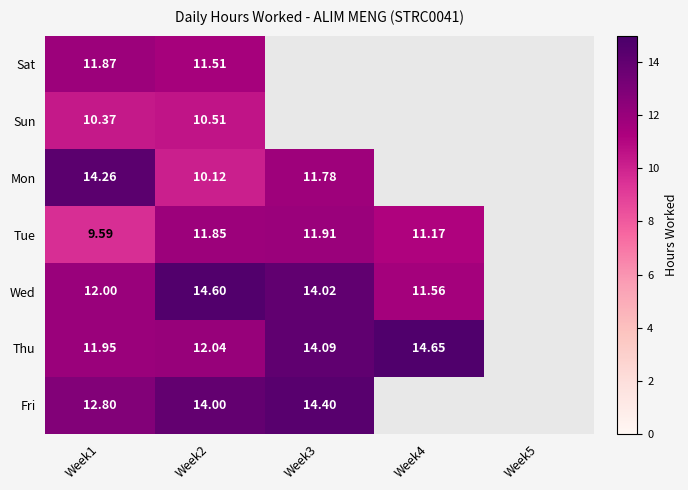

Rank the series at Week1 from lowest to highest value.

Tue, Sun, Sat, Thu, Wed, Fri, Mon